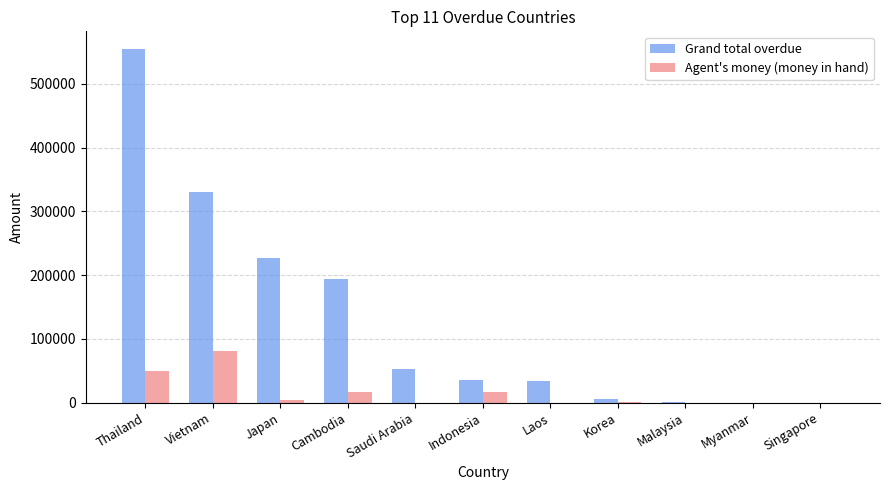

Count the number of categories in the chart.

11